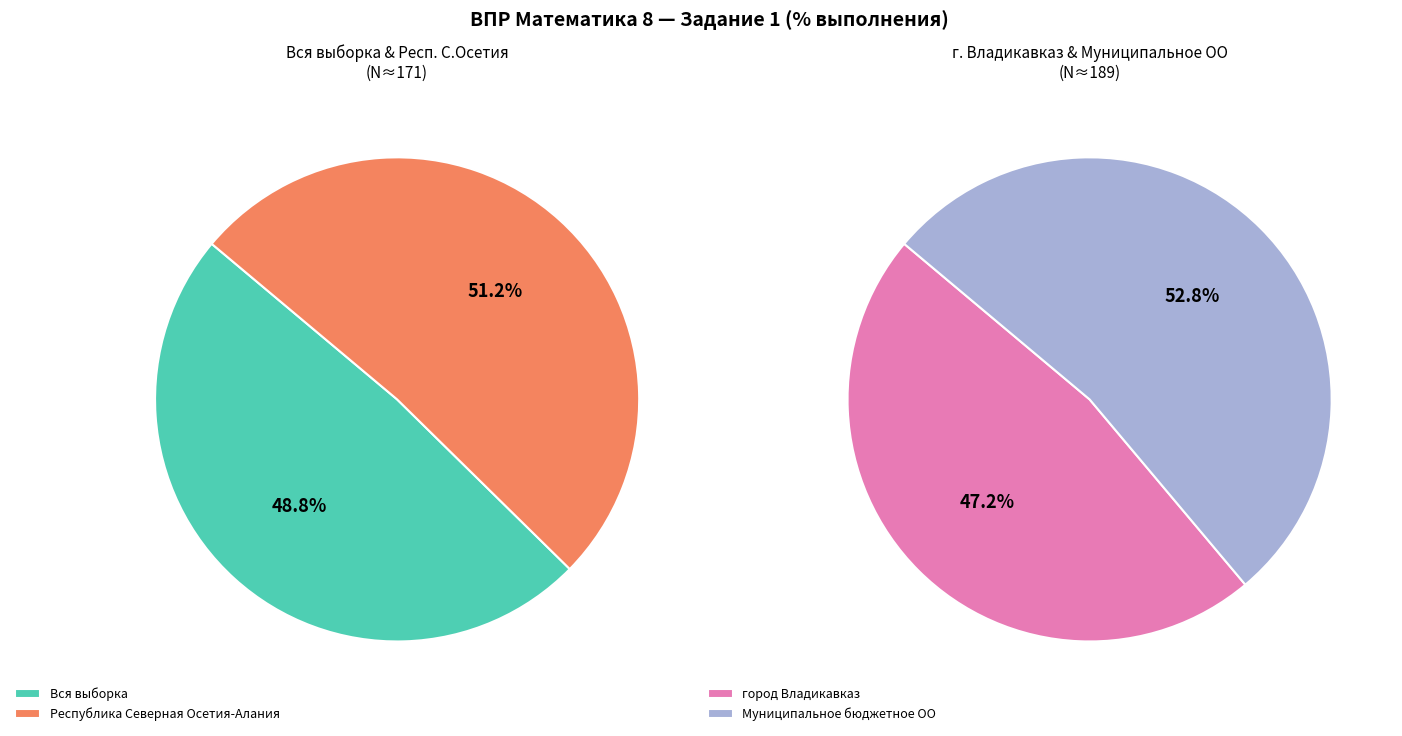

True or false: Республика Северная Осетия-Алания accounts for 31% of the total.

False